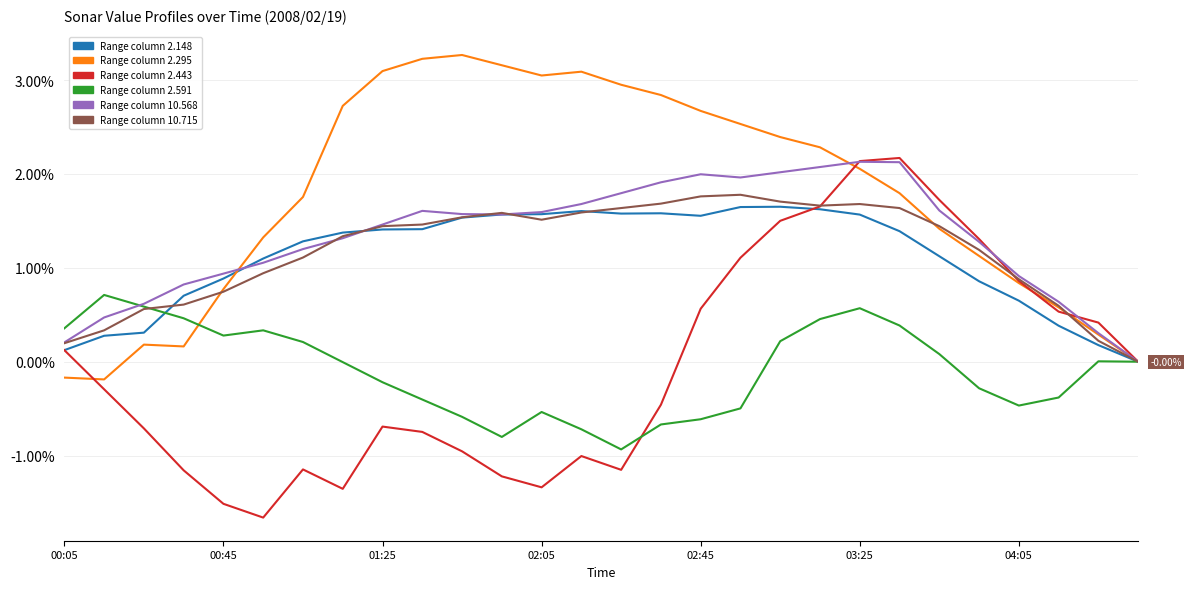

Is this an area chart (filled region under the line)?

No